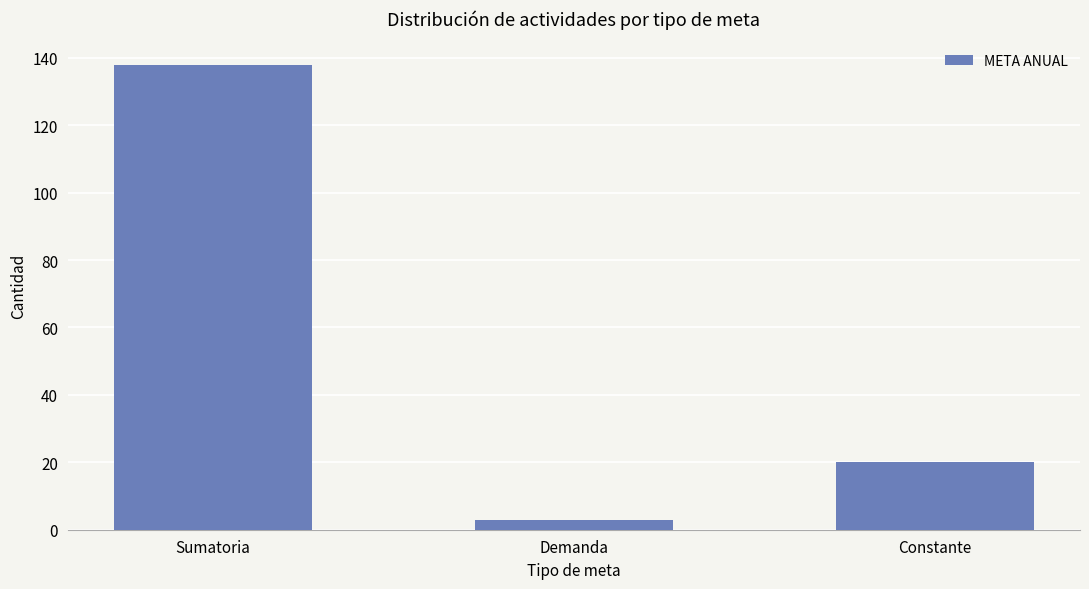

Which label corresponds to the smallest value in the chart?

Demanda